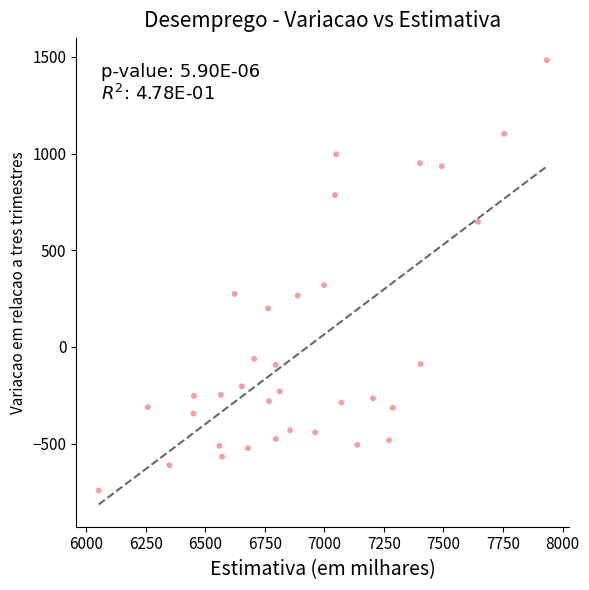

What is the range of Y values (max minus min)?

2225